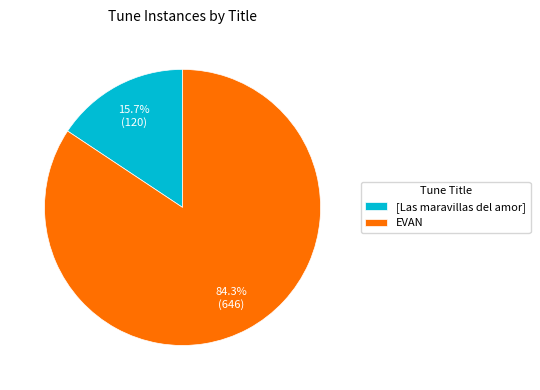

True or false: EVAN accounts for 84% of the total.

True